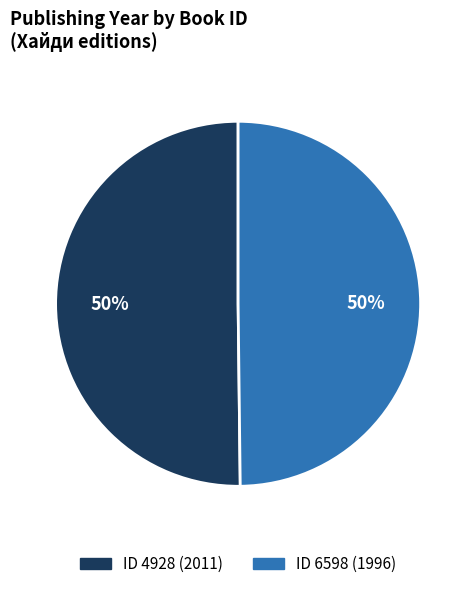

To the nearest percent, what is the average slice percentage?

50%